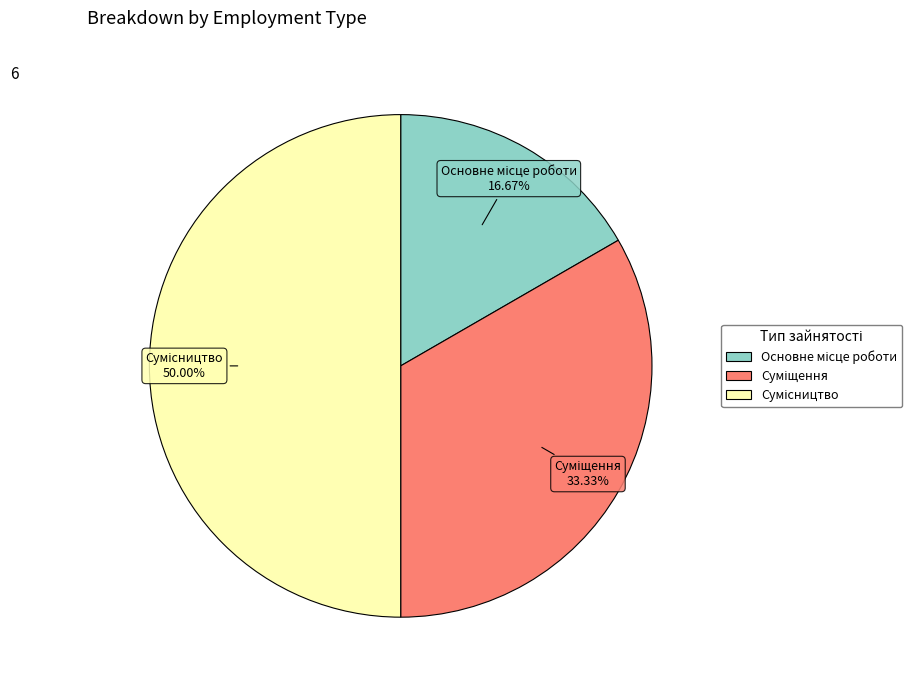

How many segments does this pie chart have?

3